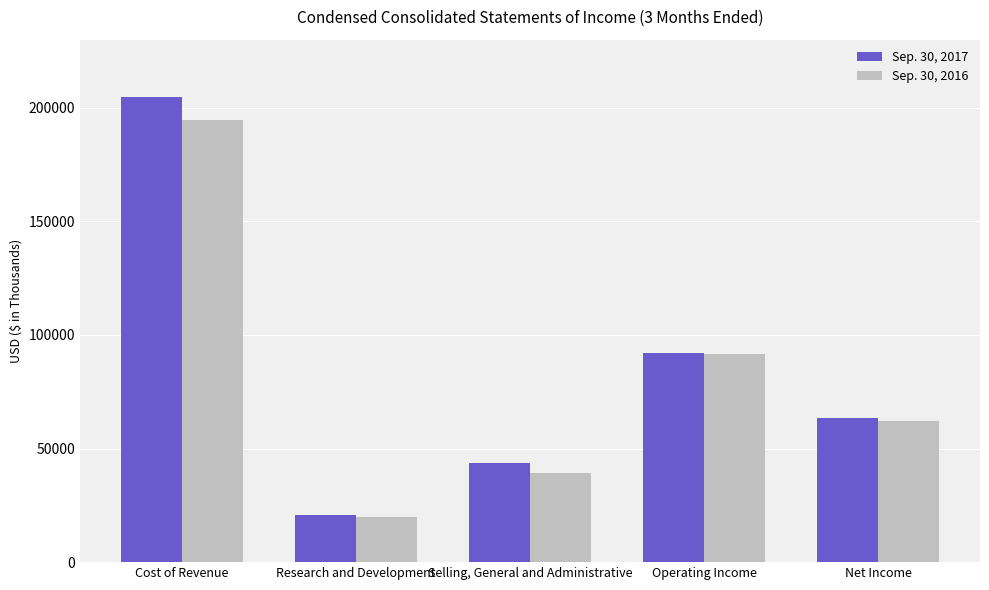

At which category is the sum across all series the highest?

Cost of Revenue